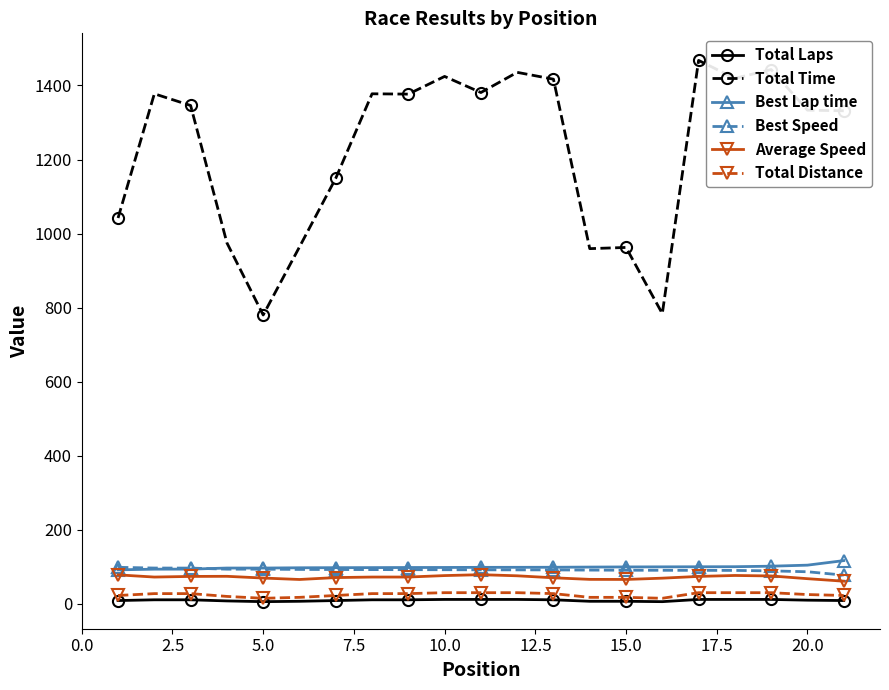

True or false: Total Time and Average Speed intersect in this chart.

False